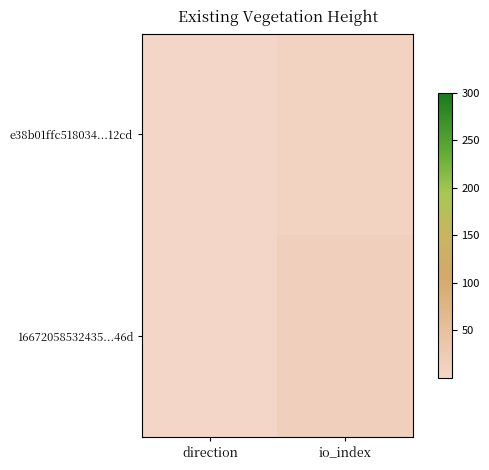

Reading left to right, list all the values displayed in this chart.

e38b01ffc518034...12cd: direction=-1	io_index=8
16672058532435...46d: direction=1	io_index=14